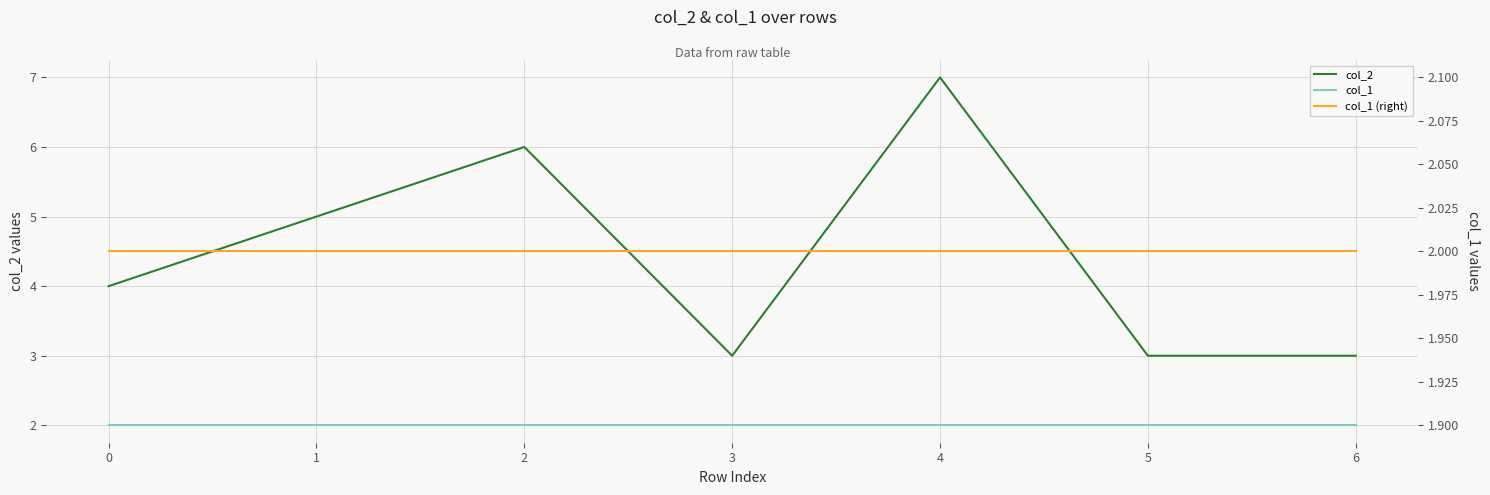

Reading left to right, list all the values displayed in this chart.

col_2: 4	5	6	3	7	3	3
col_1: 2	2	2	2	2	2	2
col_1 (right): 2	2	2	2	2	2	2